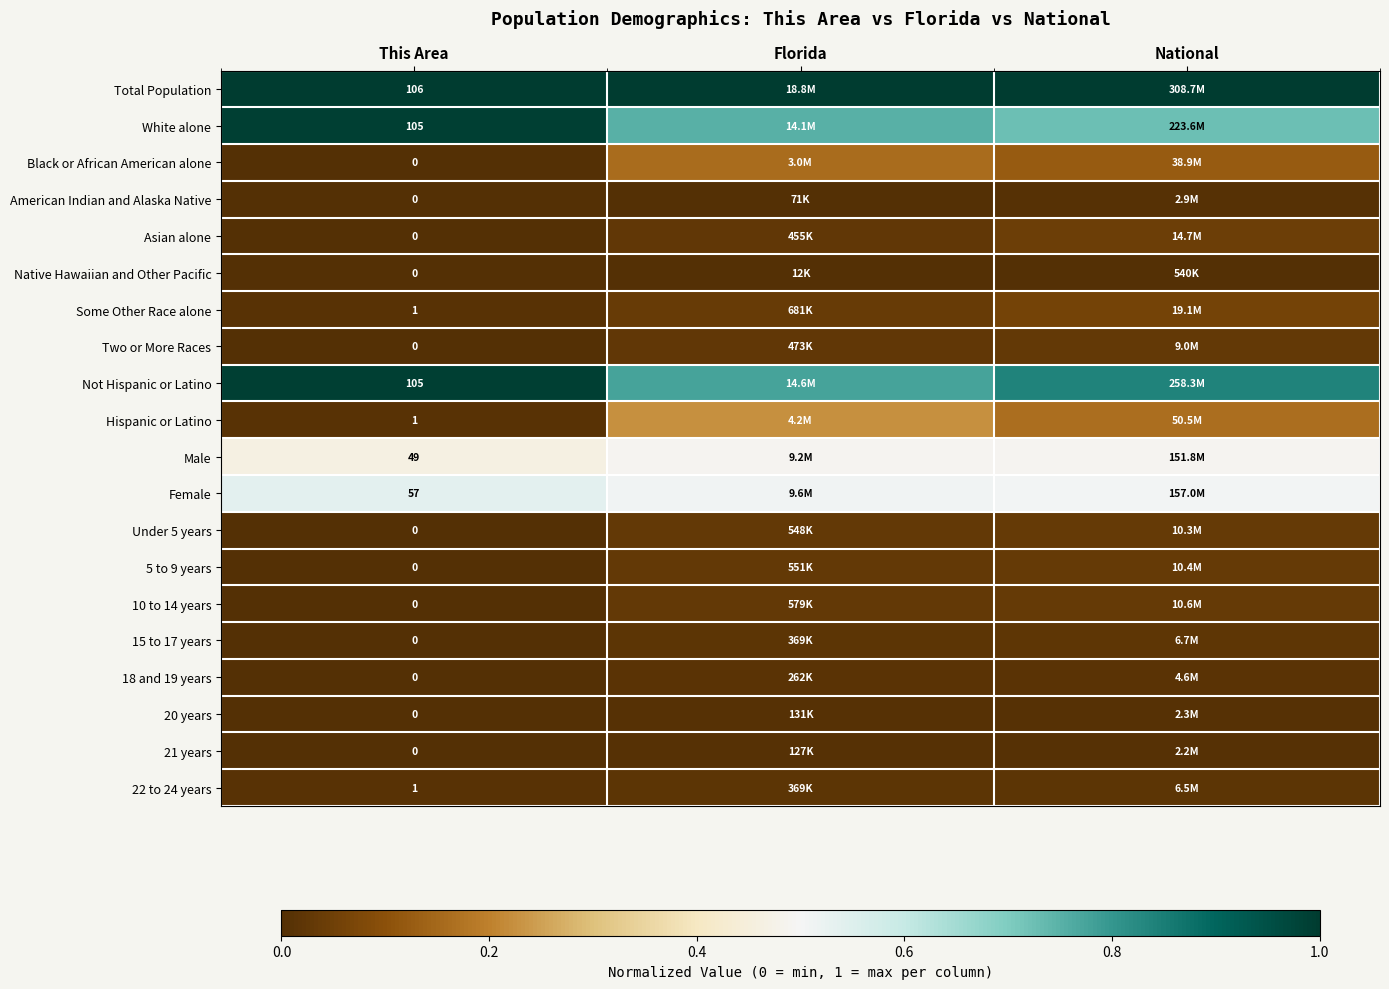

Which series has the largest total across all categories?

Total Population